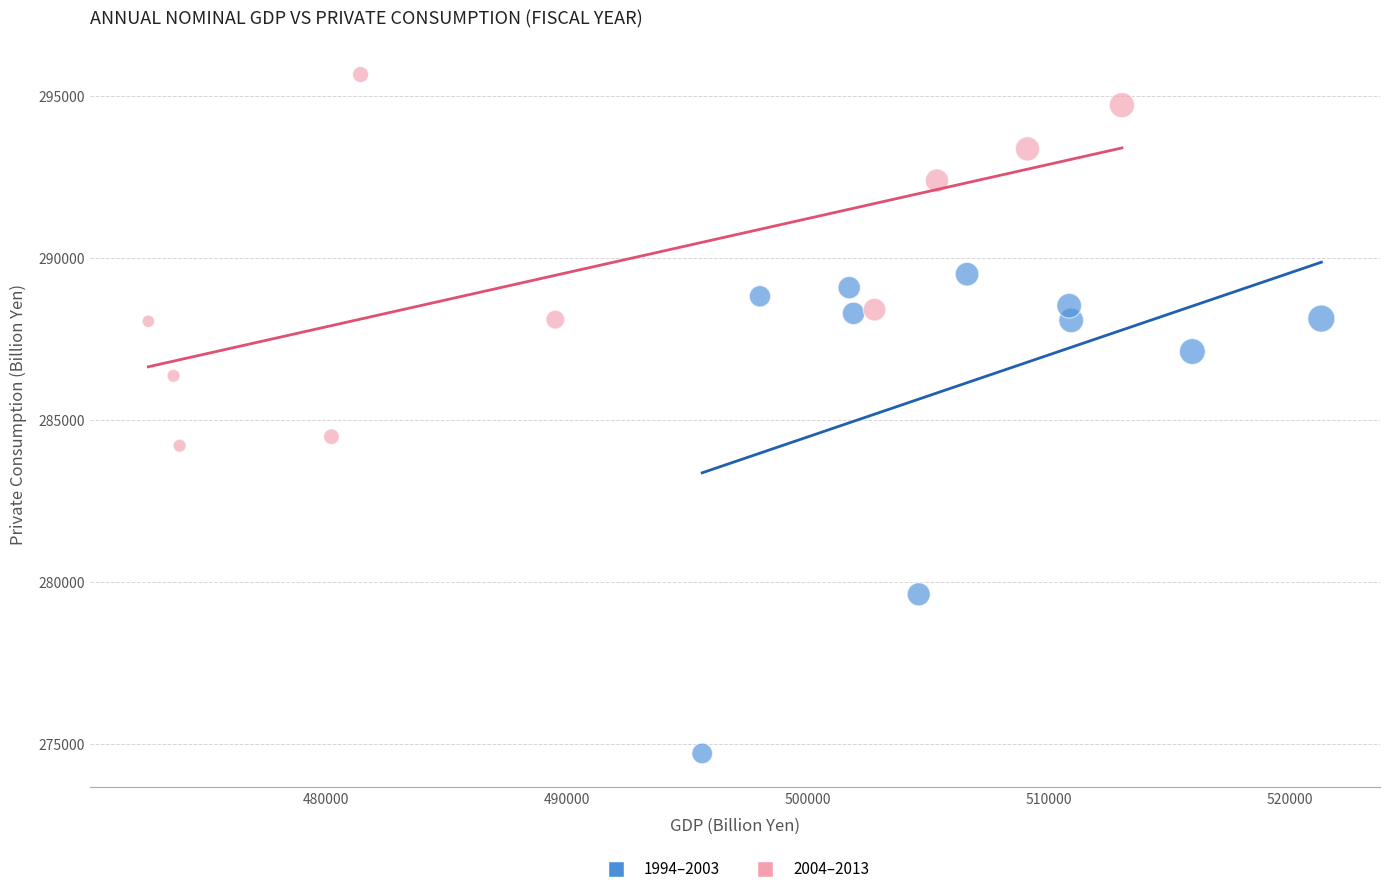

Which series reaches the minimum Y coordinate?

1994–2003